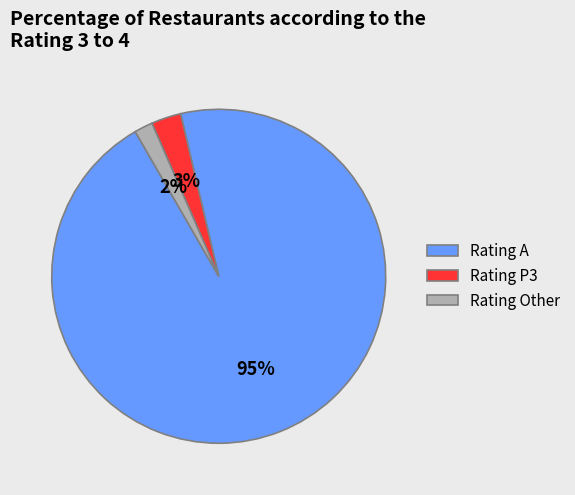

To the nearest percent, what portion does Rating P3 represent?

3%